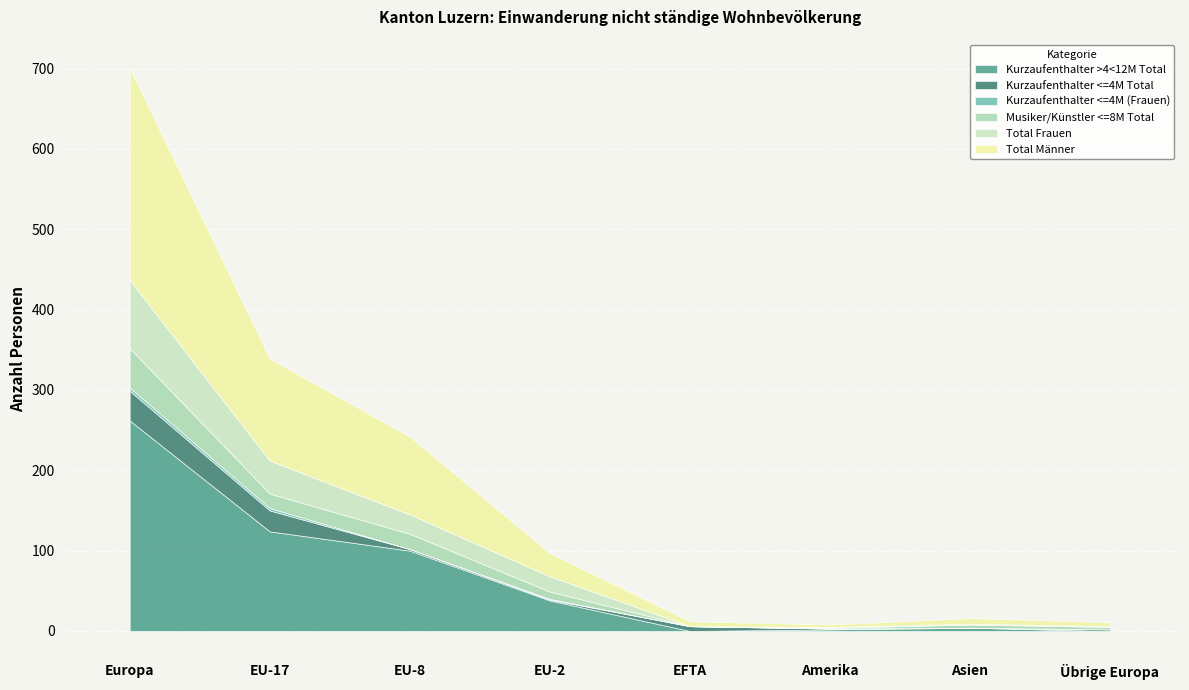

What is the total value across all series at Asien?

16